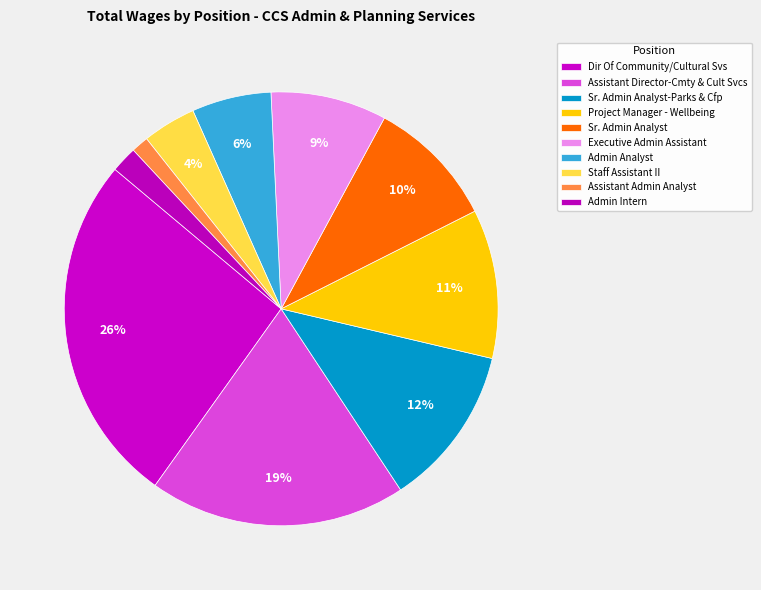

To the nearest percent, what is the average slice percentage?

10%